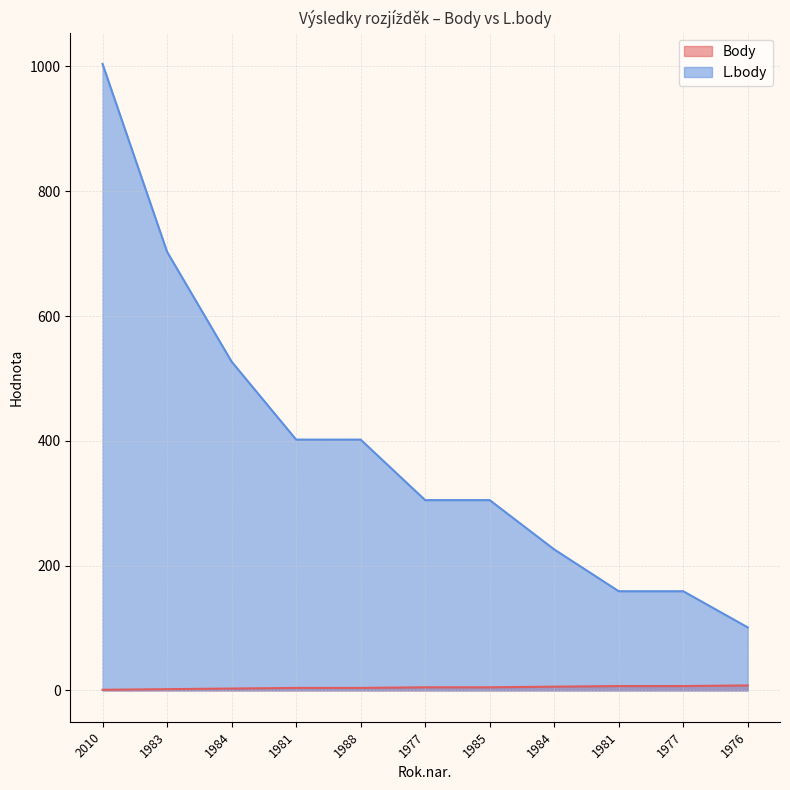

At 1981, list the series in order from largest to smallest.

L.body, Body